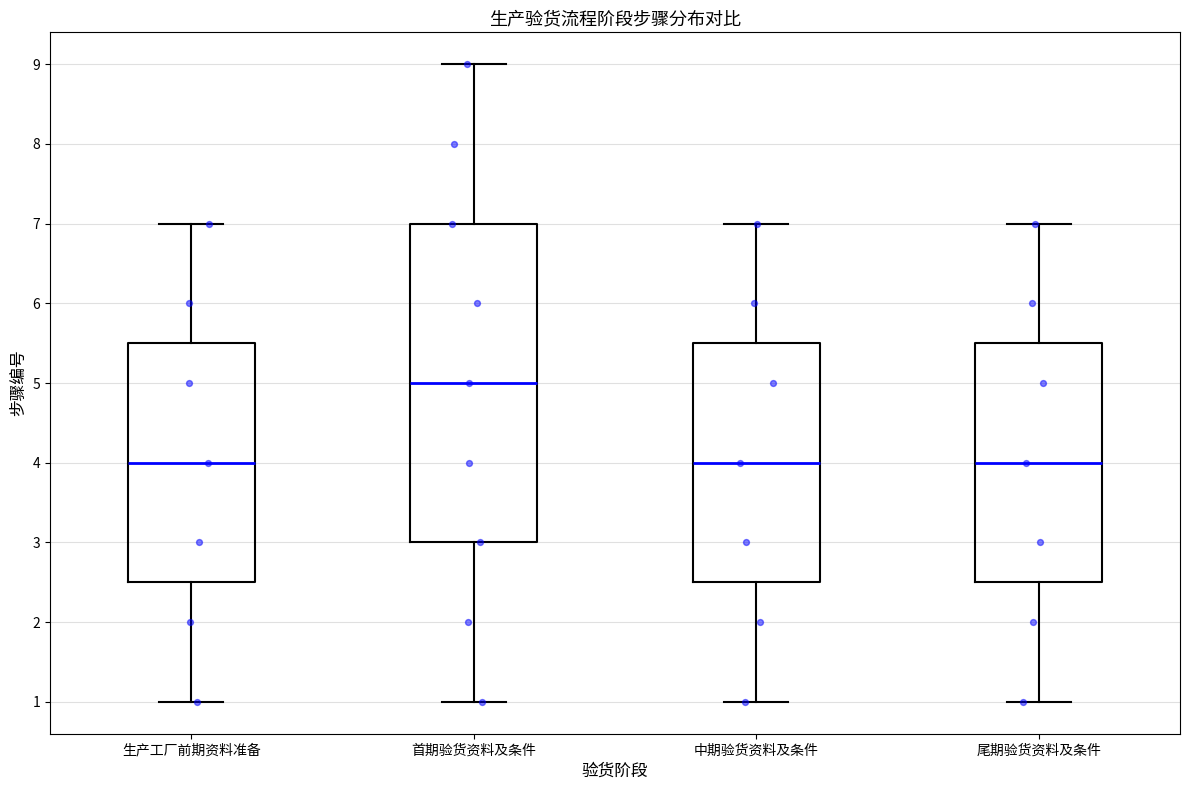

Comparing the boxes themselves (not the whiskers), which one is the tallest?

首期验货资料及条件